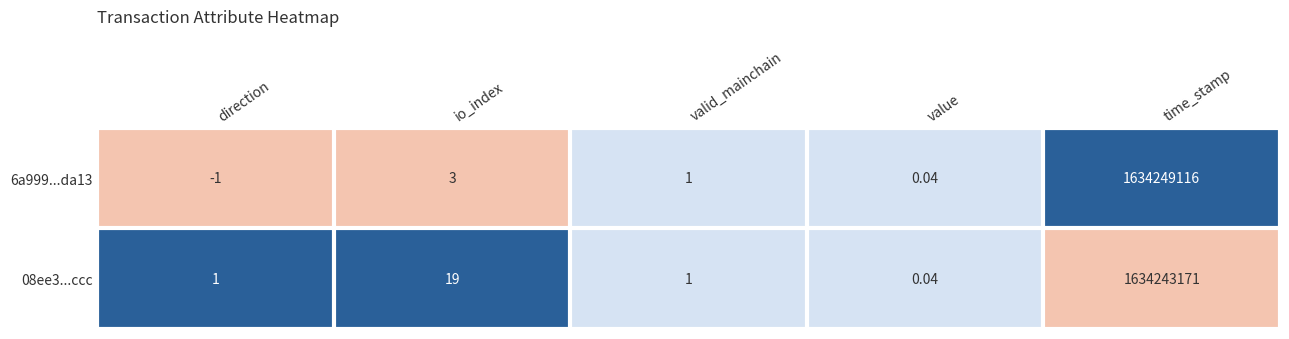

Which series has the largest total across all categories?

6a999...da13